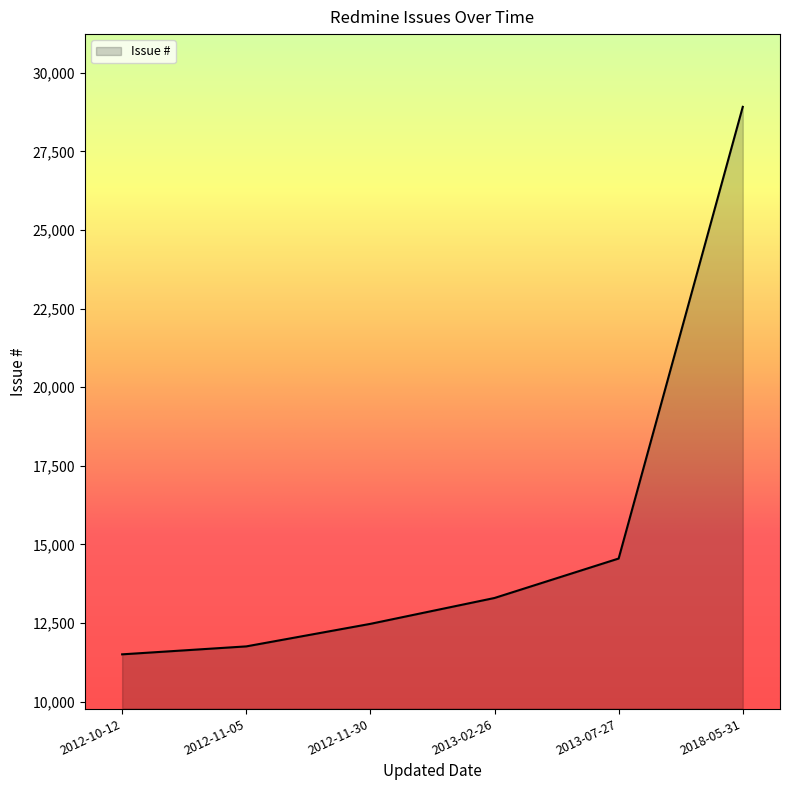

What value does the data have at 2013-02-26, to the nearest 100?

13300